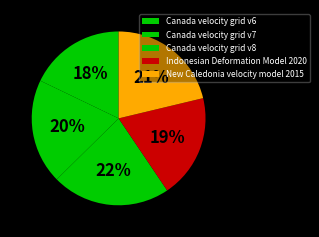

Is it true that Canada velocity grid v6 is 18% of the pie?

True